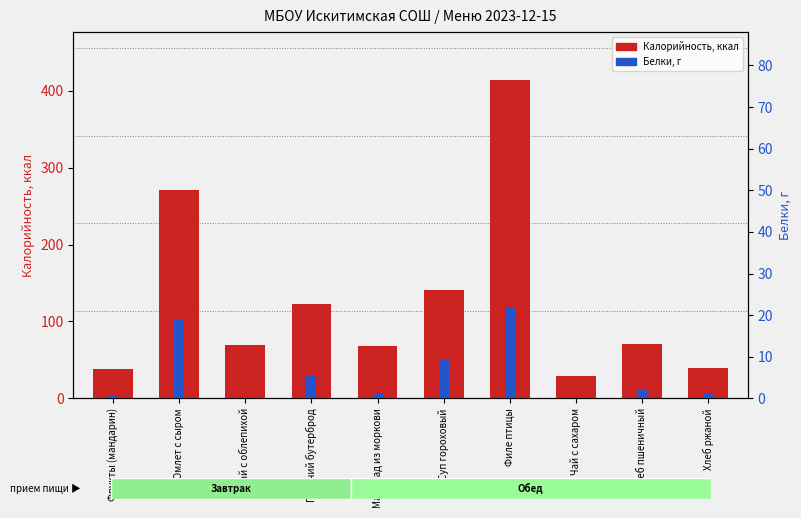

What is the difference between the maximum and minimum values in the Калорийность series?

385.3